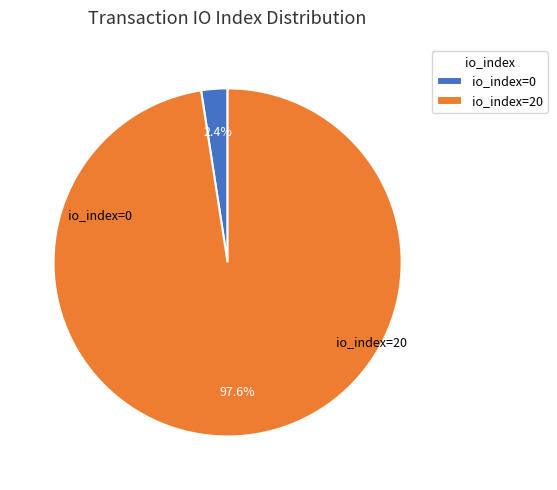

Count the number of slices in the pie.

2